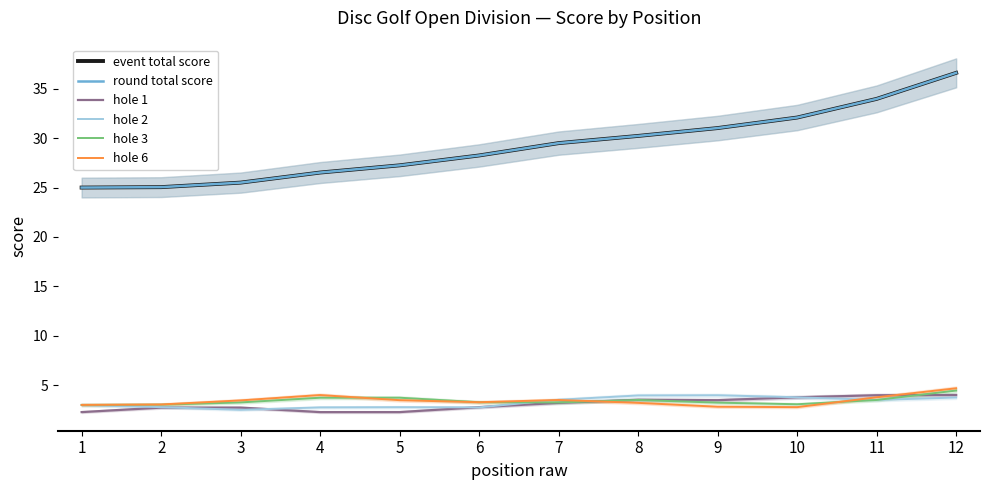

What is the sum of the hole 1 values at 6 and 4?

5.0